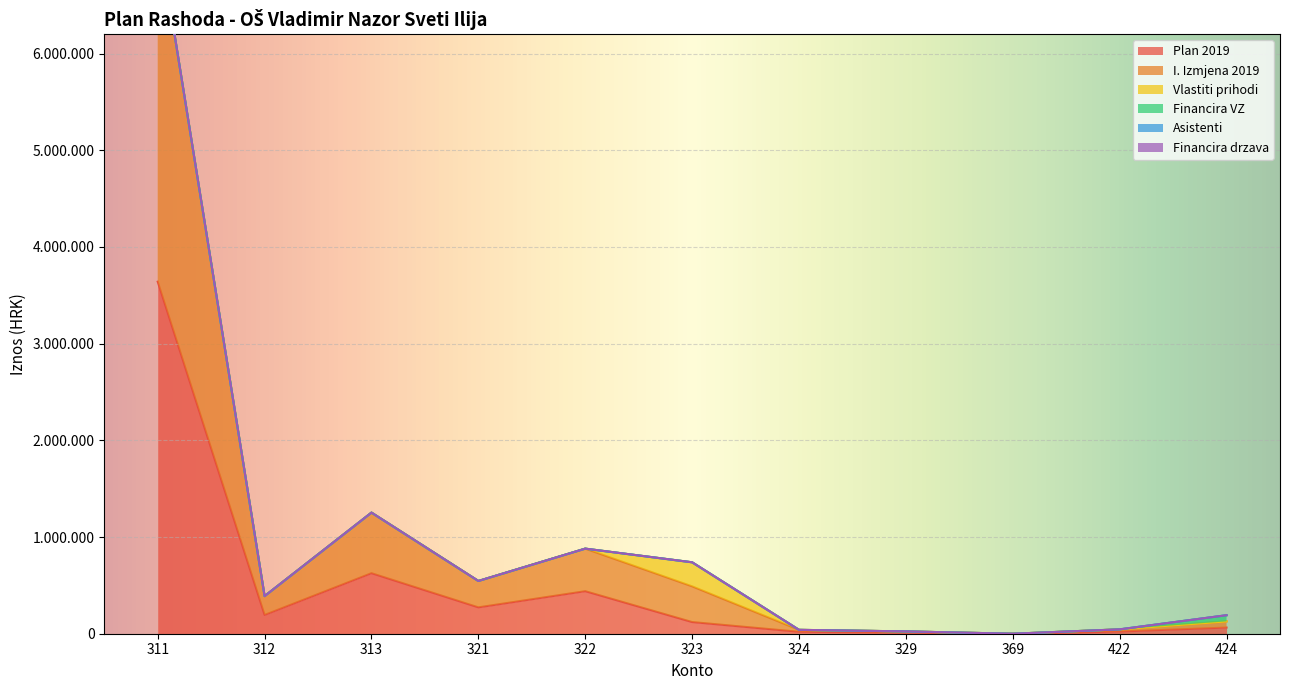

True or false: Financira VZ (DECENTR) and PLAN 2019 cross at least once.

False